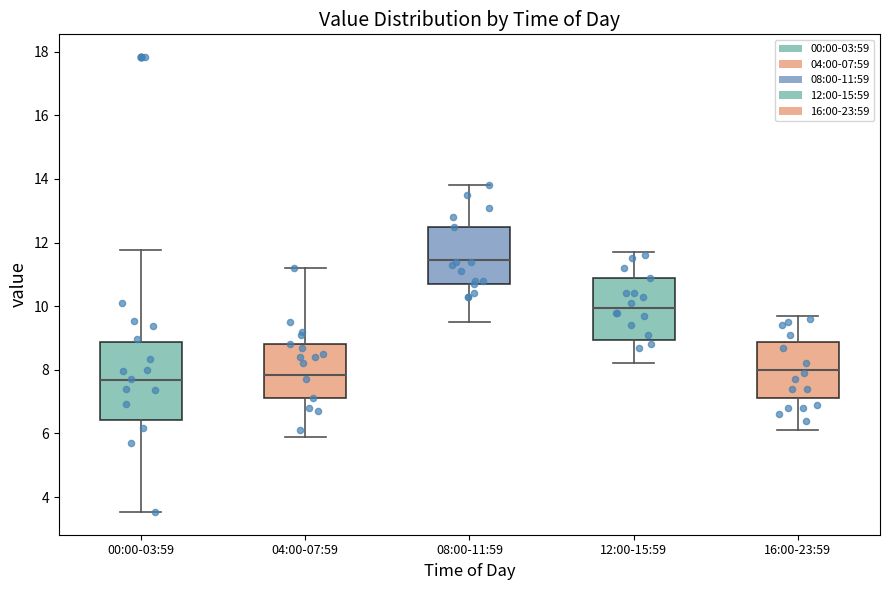

Reading left to right, read every box against the y-axis: the position of its median line, the range the box covers, and the ends of its whiskers. The values are not printed on the chart, so give them approximately, as read against the axis.

00:00-03:59: median 7.6, box 6.4 to 8.8, whiskers 3.6 to 11.8
04:00-07:59: median 7.8, box 7.2 to 8.8, whiskers 6.0 to 11.2
08:00-11:59: median 11.4, box 10.8 to 12.6, whiskers 9.6 to 13.8
12:00-15:59: median 10.0, box 9.0 to 10.8, whiskers 8.2 to 11.8
16:00-23:59: median 8.0, box 7.2 to 8.8, whiskers 6.2 to 9.8